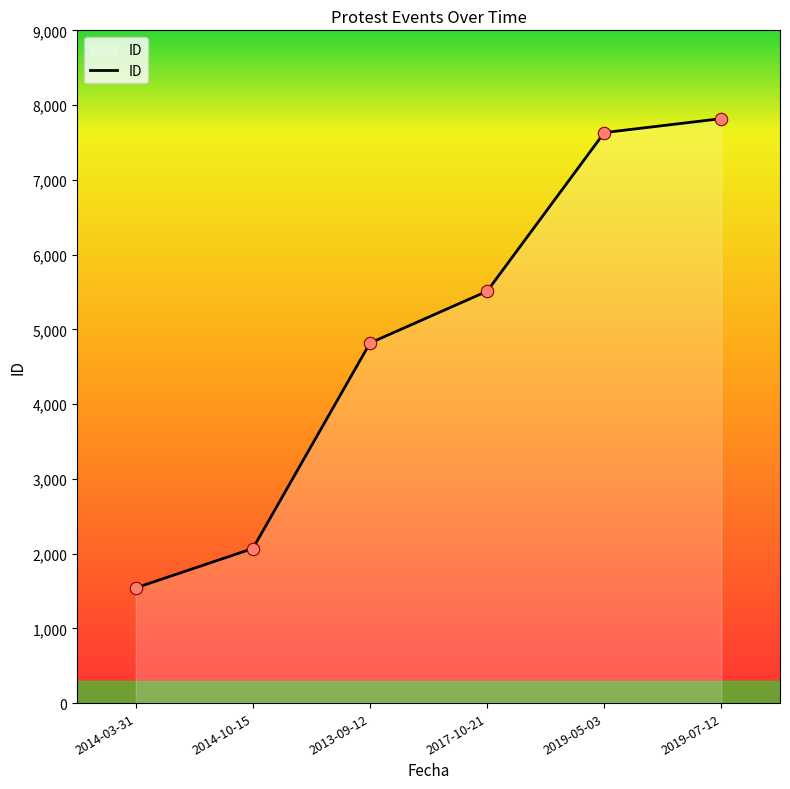

What is the change in value from 2014-03-31 to 2013-09-12?

+3276